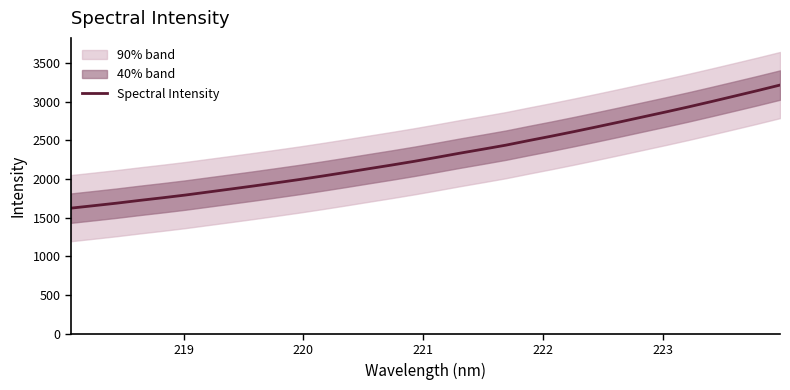

What is the maximum value for Spectral Intensity?

3215.8